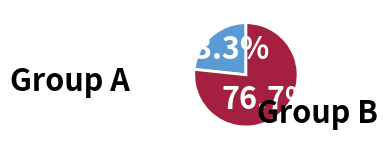

To the nearest percent, what is the average slice percentage?

50%